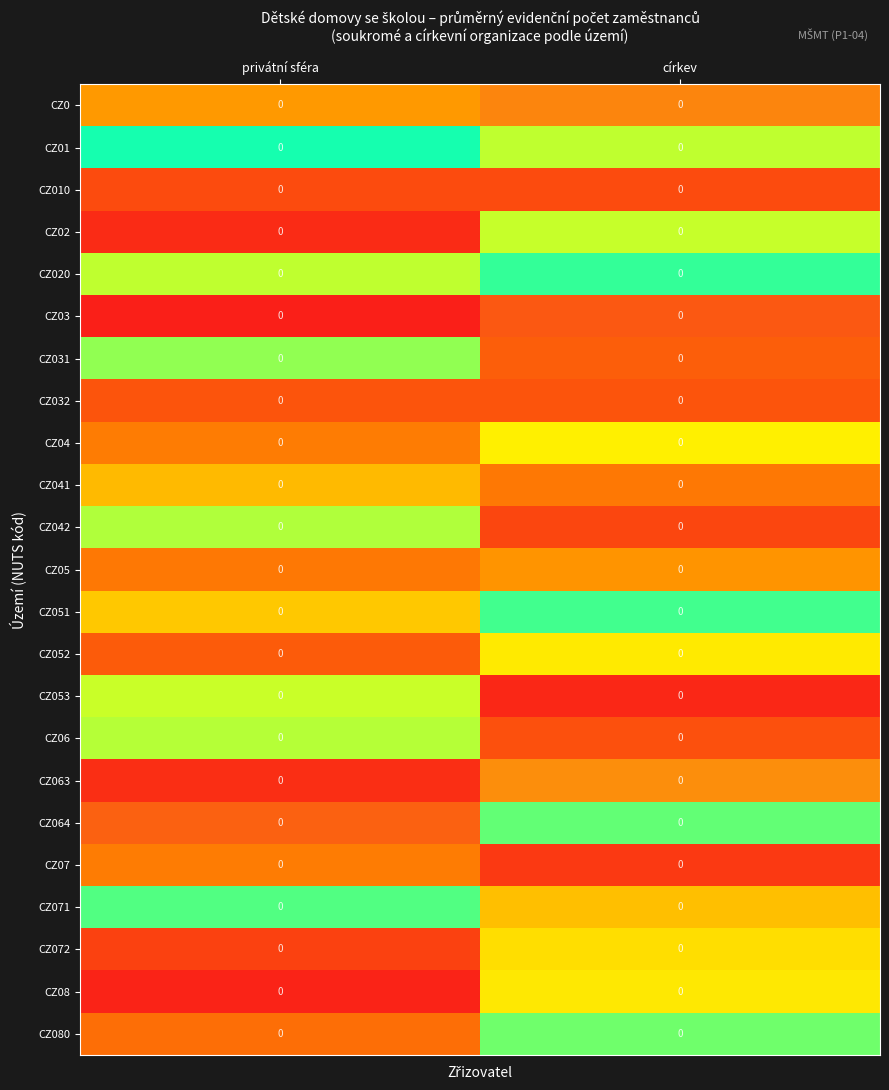

Reading left to right, transcribe all the data shown in this chart.

CZ0: privátní sféra=0.0	církev=0.0
CZ01: privátní sféra=0.0	církev=0.0
CZ010: privátní sféra=0.0	církev=0.0
CZ02: privátní sféra=0.0	církev=0.0
CZ020: privátní sféra=0.0	církev=0.0
CZ03: privátní sféra=0.0	církev=0.0
CZ031: privátní sféra=0.0	církev=0.0
CZ032: privátní sféra=0.0	církev=0.0
CZ04: privátní sféra=0.0	církev=0.0
CZ041: privátní sféra=0.0	církev=0.0
CZ042: privátní sféra=0.0	církev=0.0
CZ05: privátní sféra=0.0	církev=0.0
CZ051: privátní sféra=0.0	církev=0.0
CZ052: privátní sféra=0.0	církev=0.0
CZ053: privátní sféra=0.0	církev=0.0
CZ06: privátní sféra=0.0	církev=0.0
CZ063: privátní sféra=0.0	církev=0.0
CZ064: privátní sféra=0.0	církev=0.0
CZ07: privátní sféra=0.0	církev=0.0
CZ071: privátní sféra=0.0	církev=0.0
CZ072: privátní sféra=0.0	církev=0.0
CZ08: privátní sféra=0.0	církev=0.0
CZ080: privátní sféra=0.0	církev=0.0